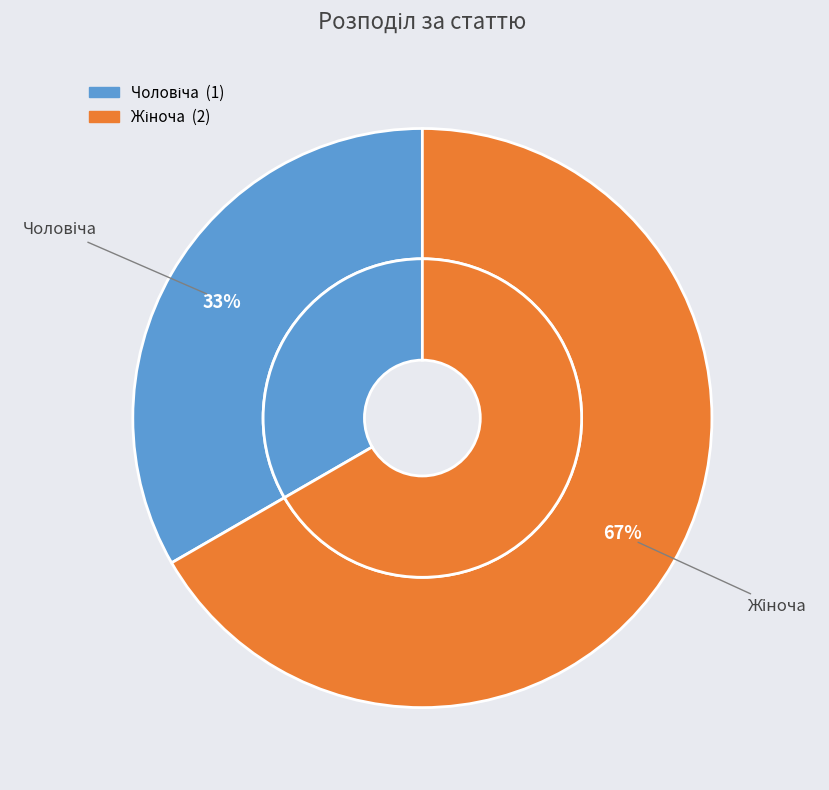

What is the total percentage of Чоловіча and Жіноча?

100.0%